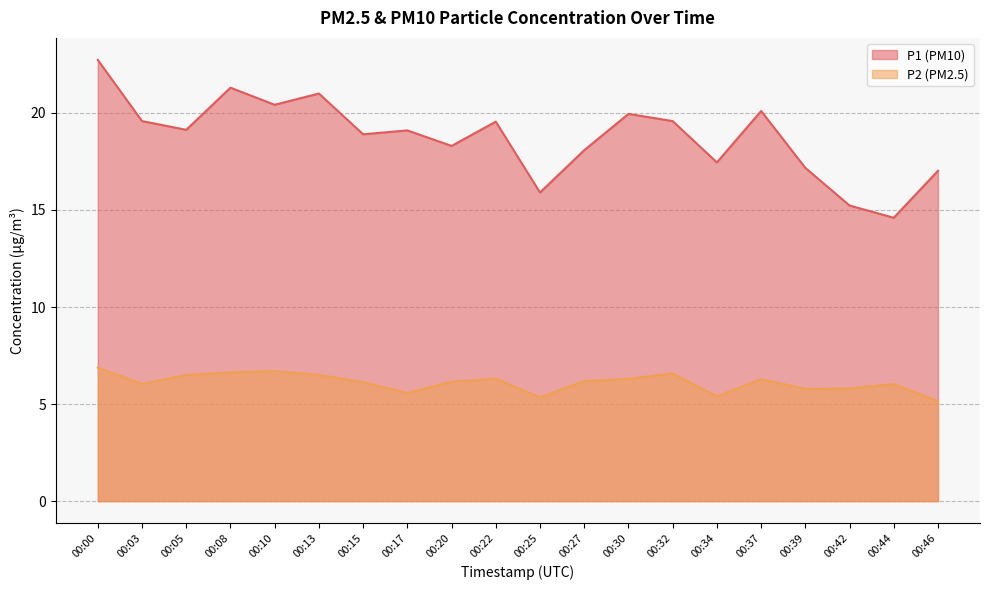

What is the total value across all series at 00:10?

27.1